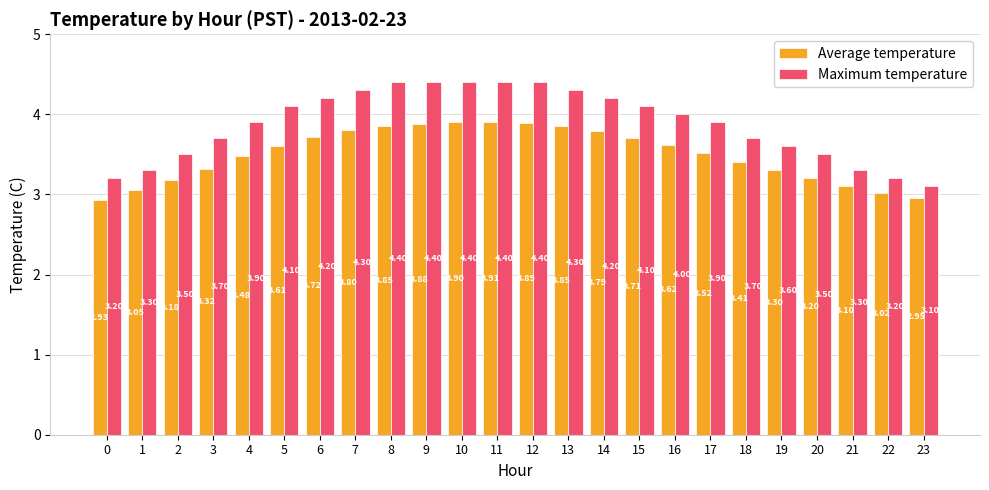

What is the total value across all series at 3?

7.0